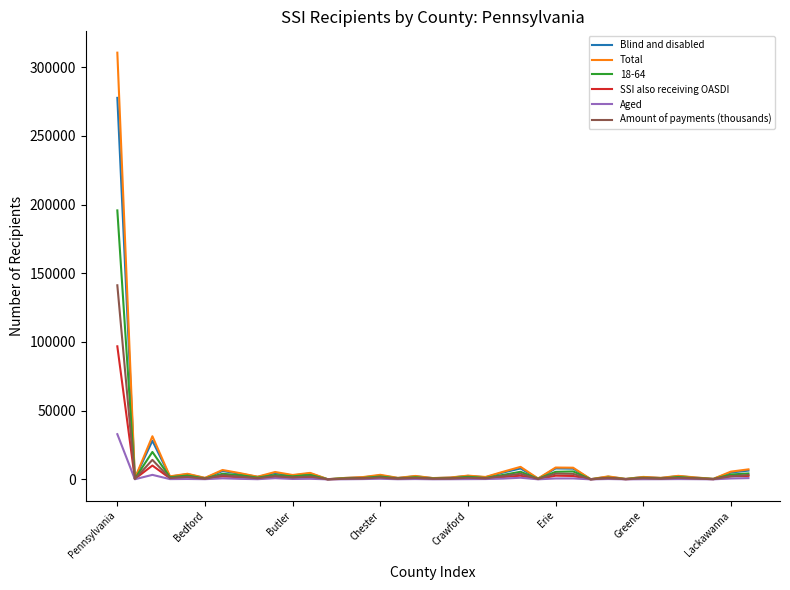

Rank the series by their maximum value, from lowest to highest.

Aged, SSI also receiving OASDI, Amount of payments (thousands), 18-64, Blind and disabled, Total